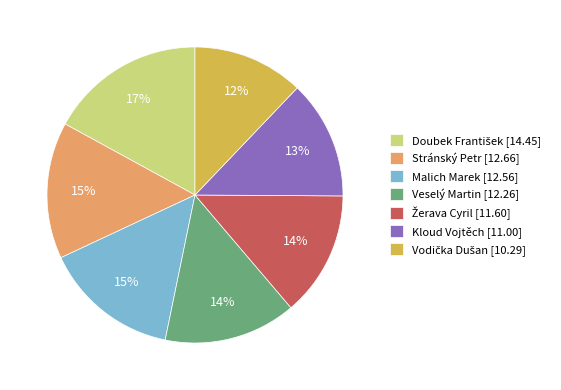

To the nearest percent, what is the combined percentage of Veselý Martin [12.26] and Malich Marek [12.56]?

29%